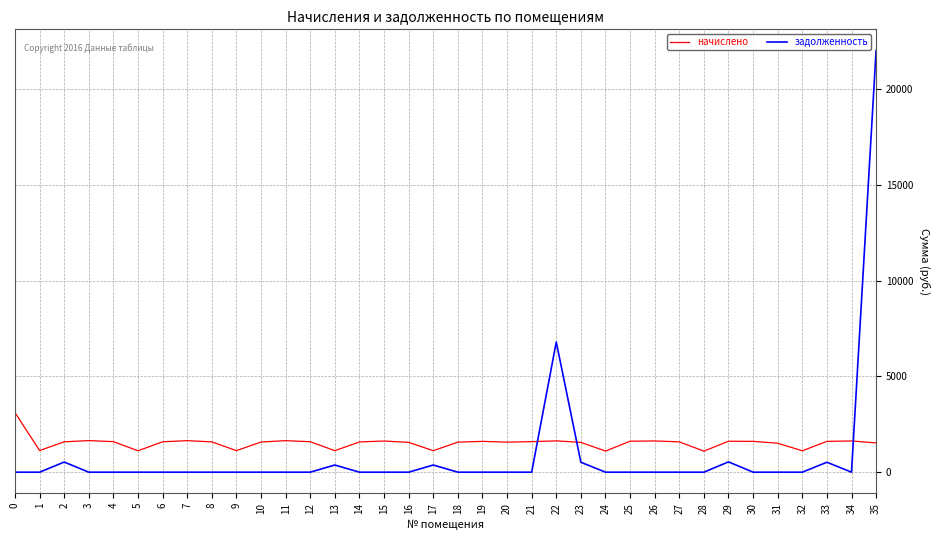

Which series has the largest range (max minus min)?

задолженность